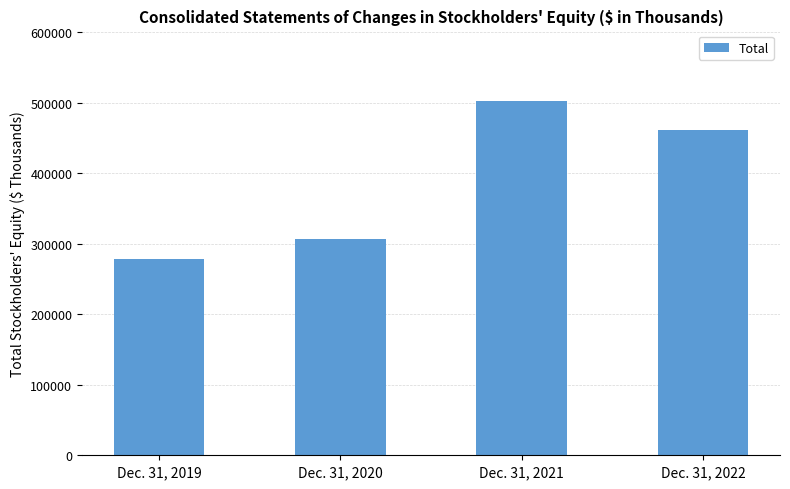

What is the minimum value shown in the chart?

277864